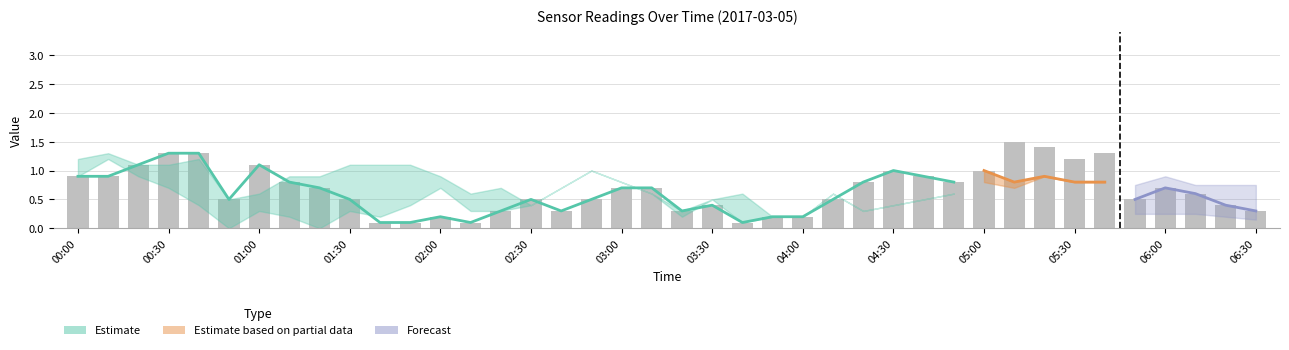

Does the chart contain any negative values?

No